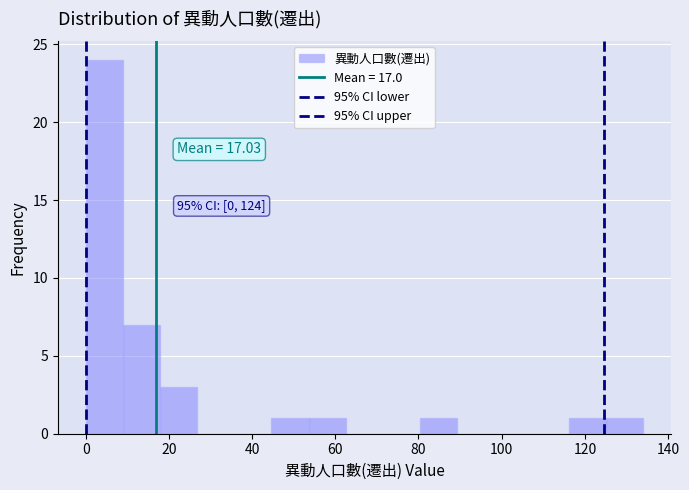

Over which range of the x-axis is the bar tallest?

0 to 8